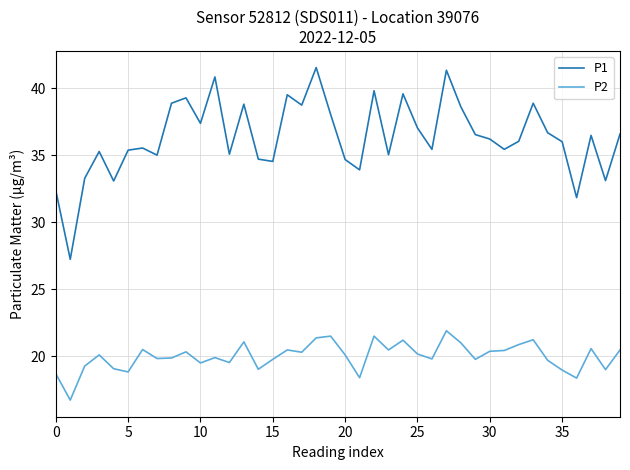

Which series has the widest spread of values?

P1